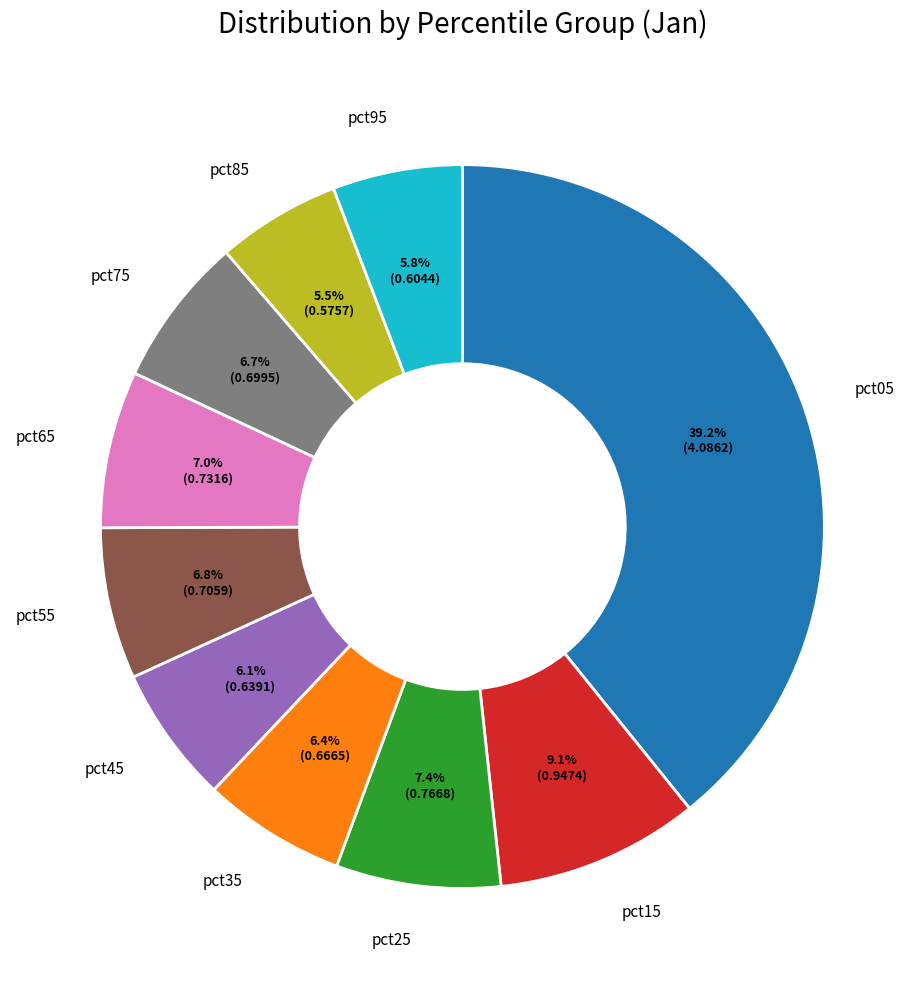

Is it true that pct75 is 7% of the pie?

True